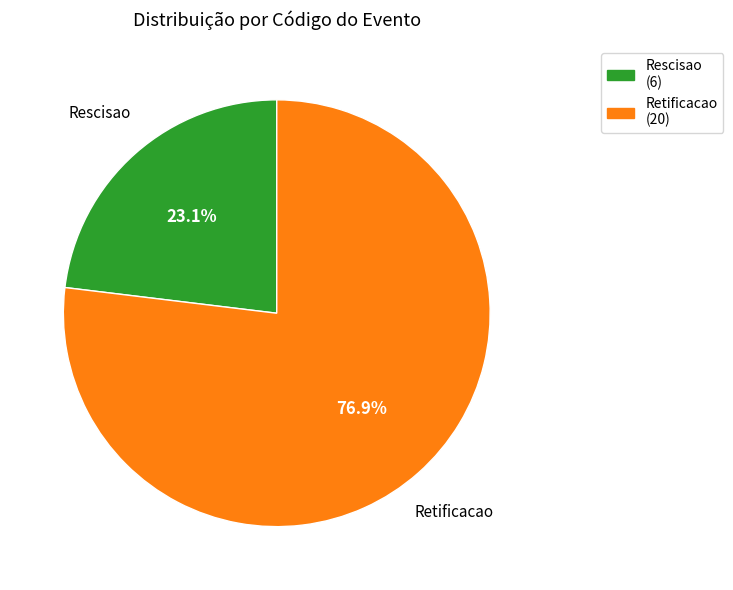

How many segments does this pie chart have?

2